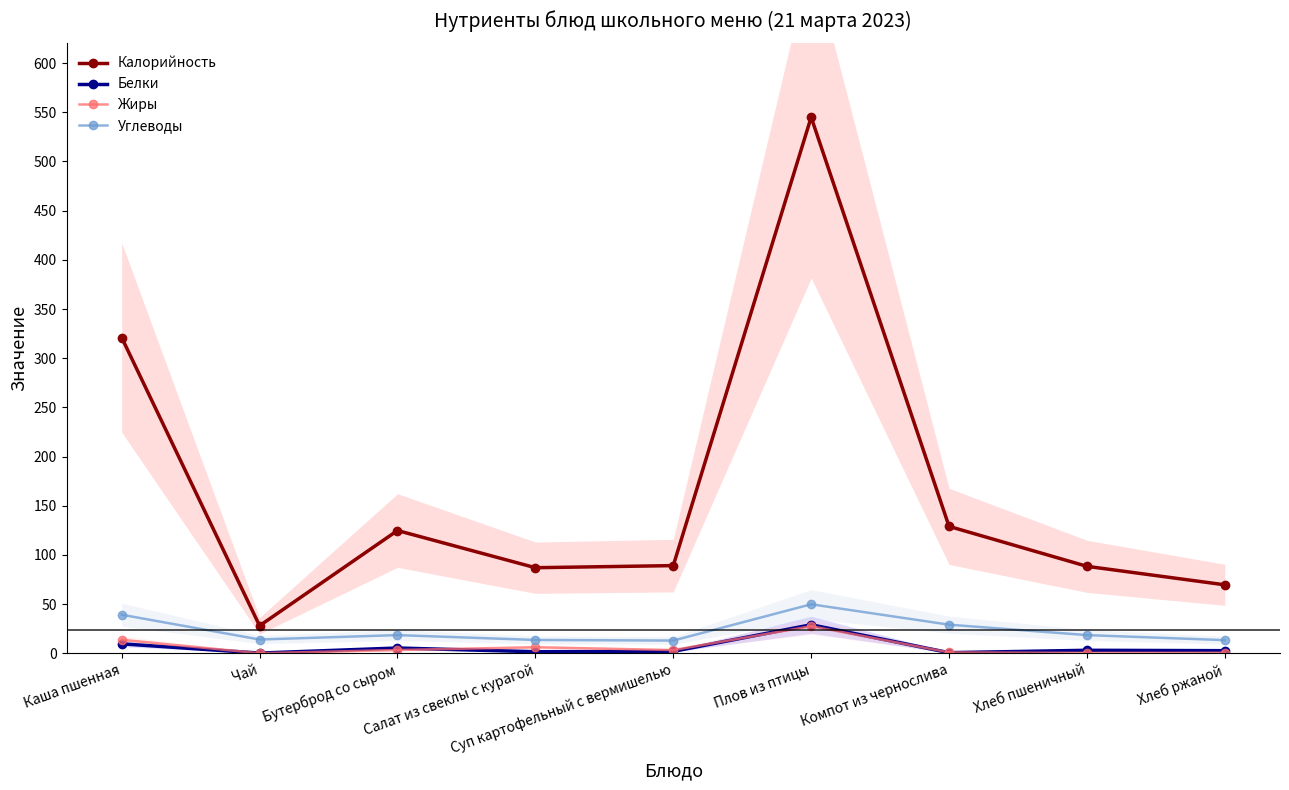

How many interior local valleys does the Жиры series have?

3